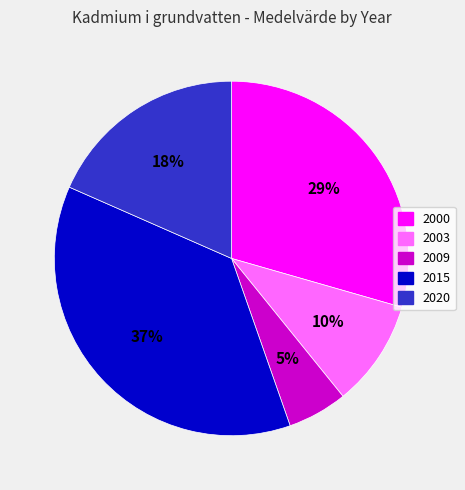

How many segments does this pie chart have?

5